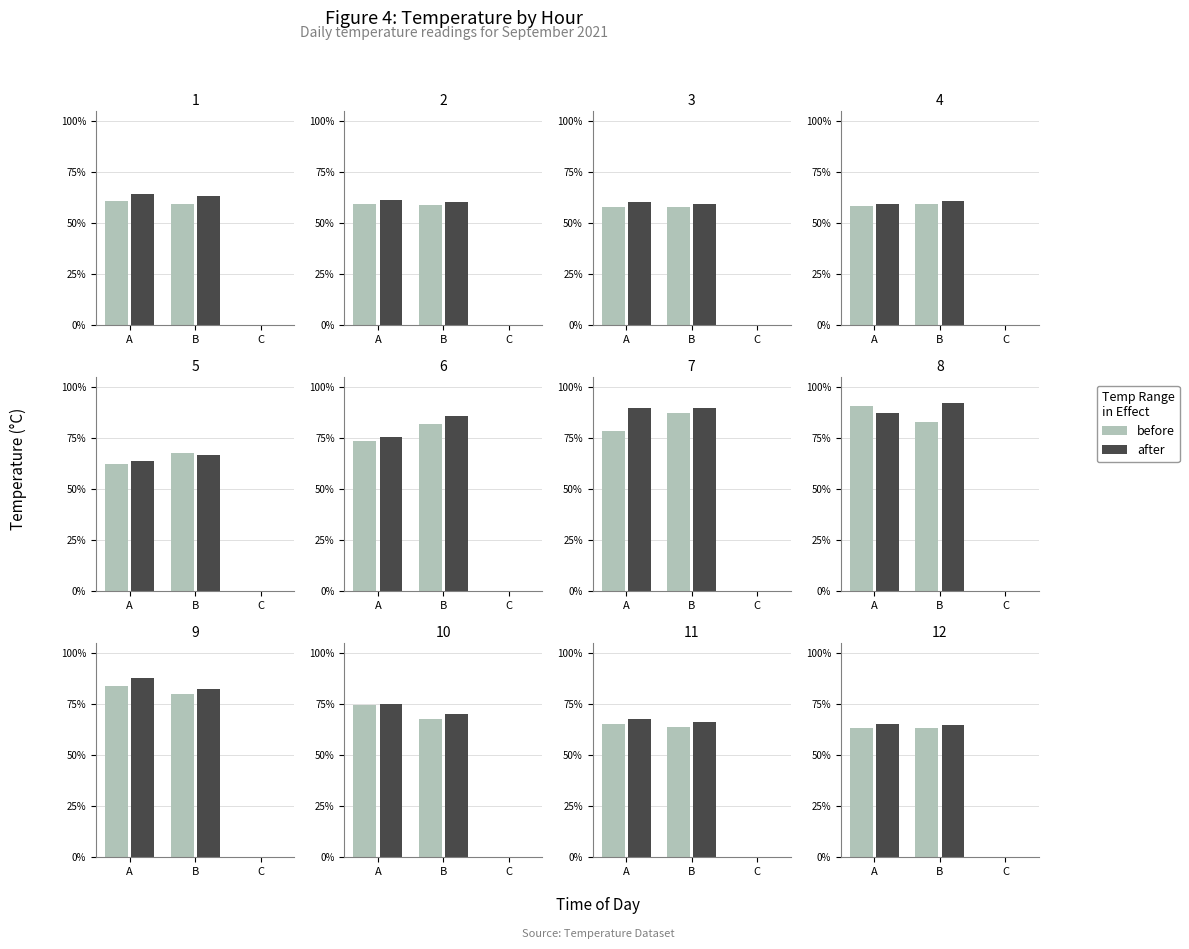

Rank the series by their average value, from lowest to highest.

before, after